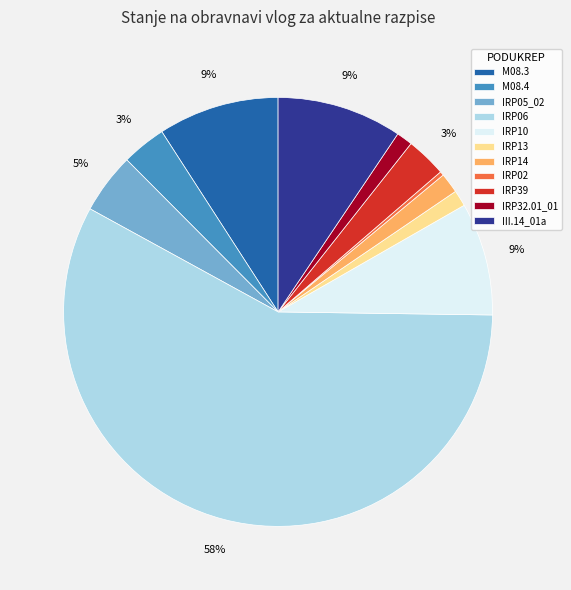

Is the sum of III.14_01a and IRP10 greater than half?

No